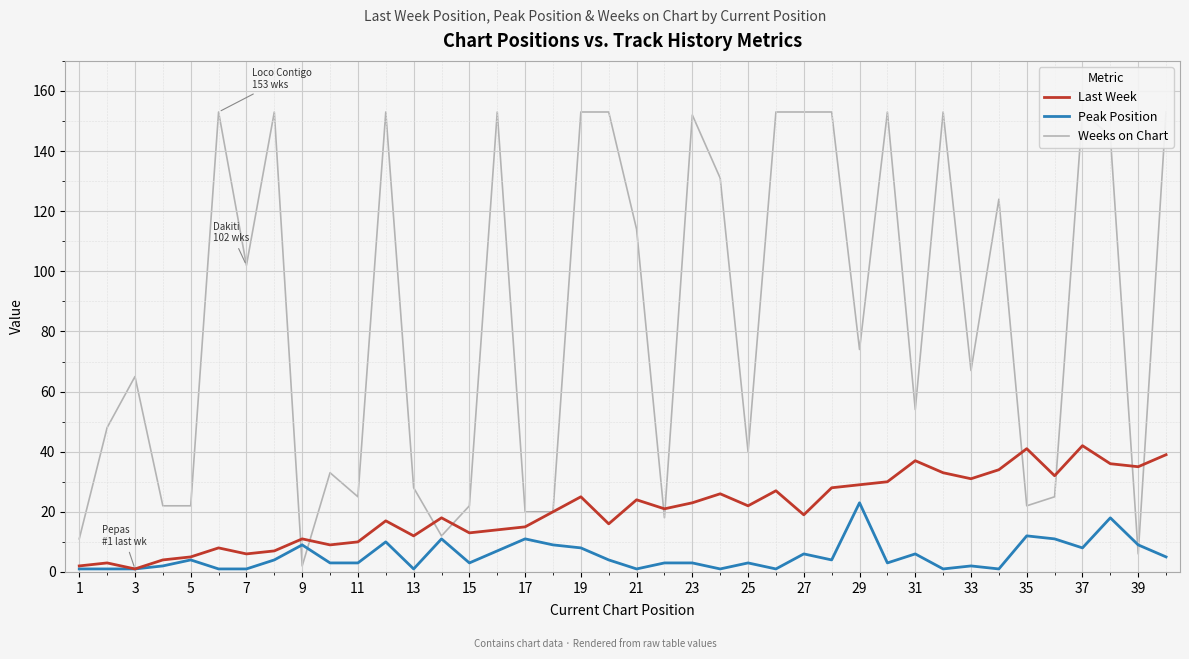

What is the difference between the second highest and minimum values in the Last Week series?

40